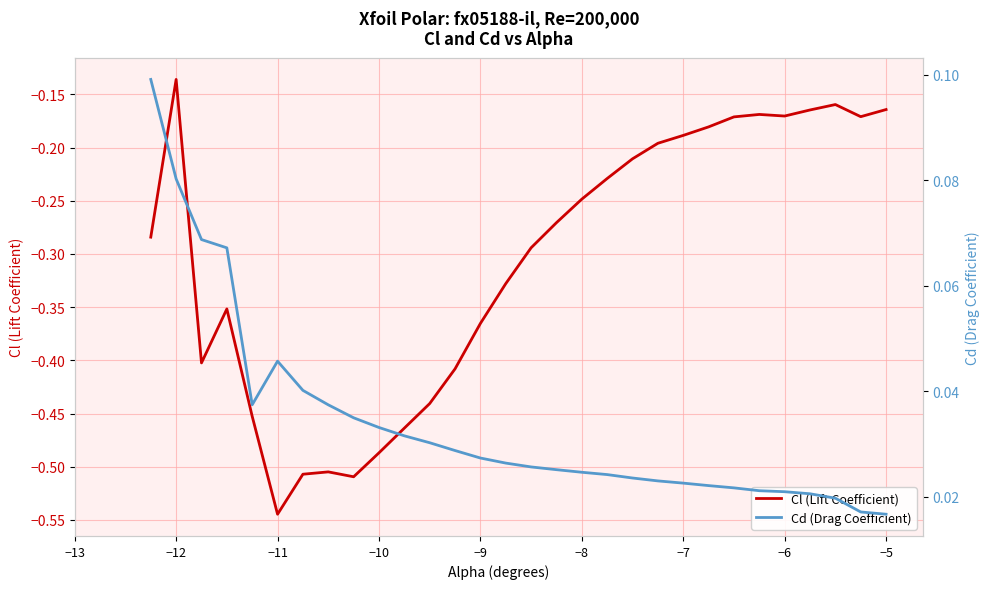

In Cl (Lift Coefficient), how many points are lower than both neighbors (excluding endpoints)?

5